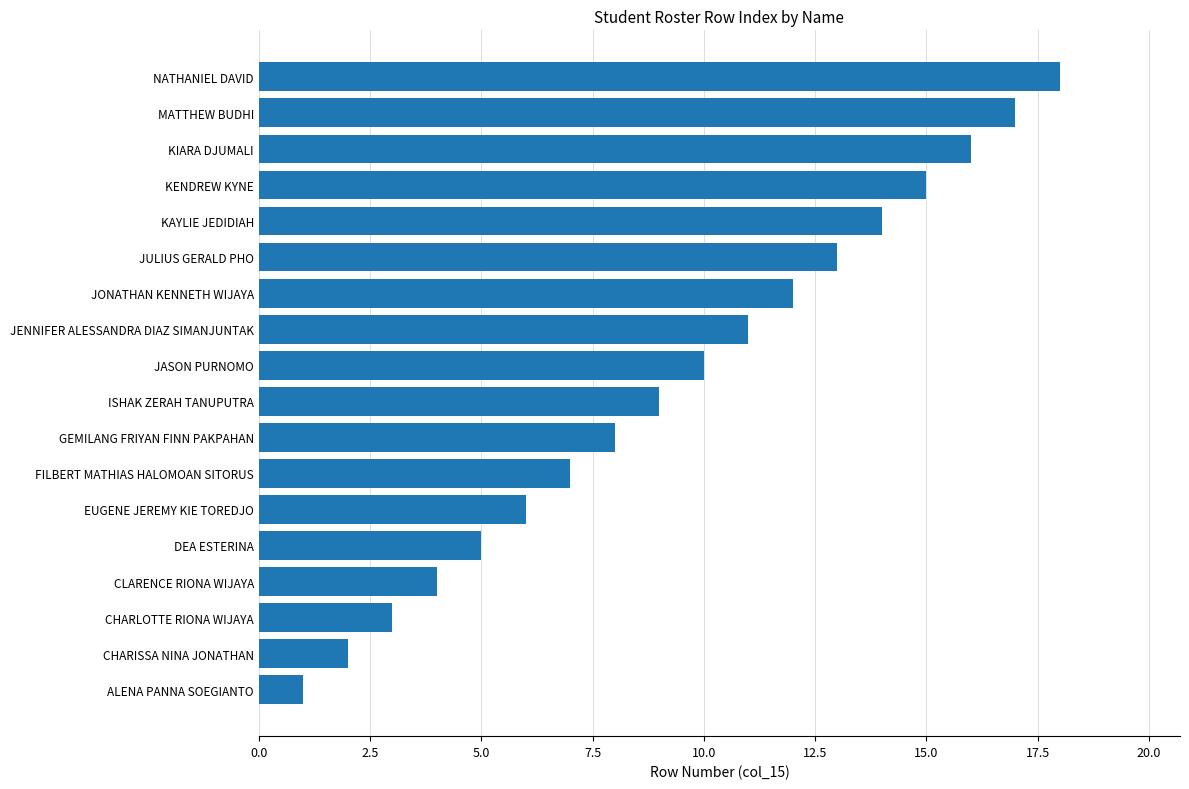

At which label is the value closest to 9?

ISHAK ZERAH TANUPUTRA